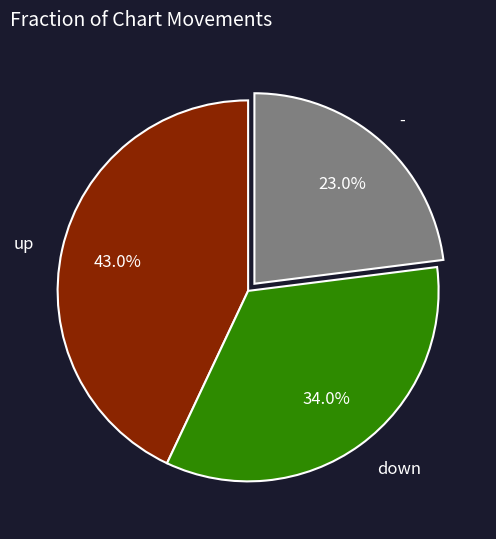

True or false: down accounts for 34% of the total.

True